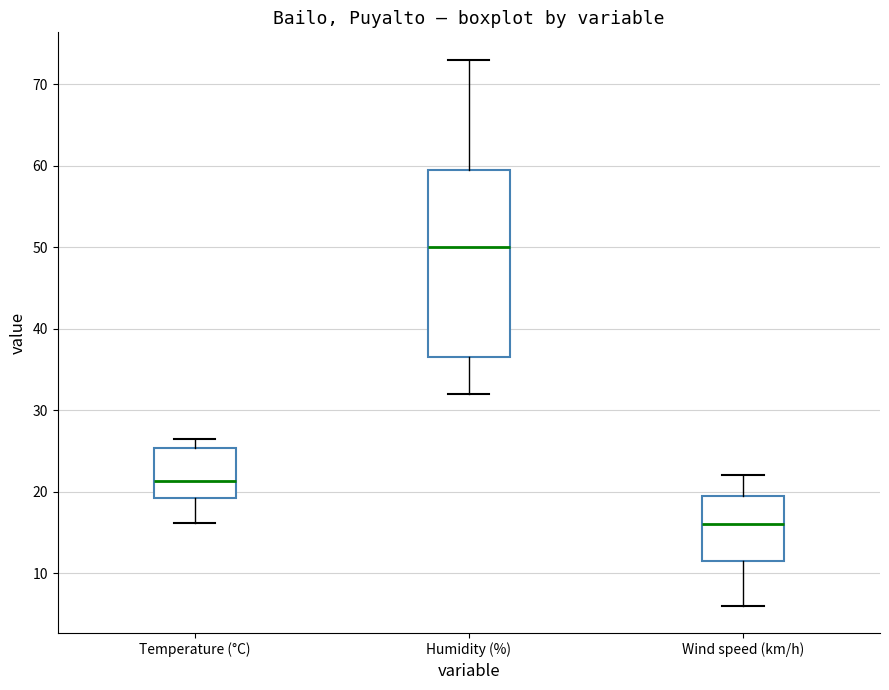

Which box has the highest median line?

Humidity (%)